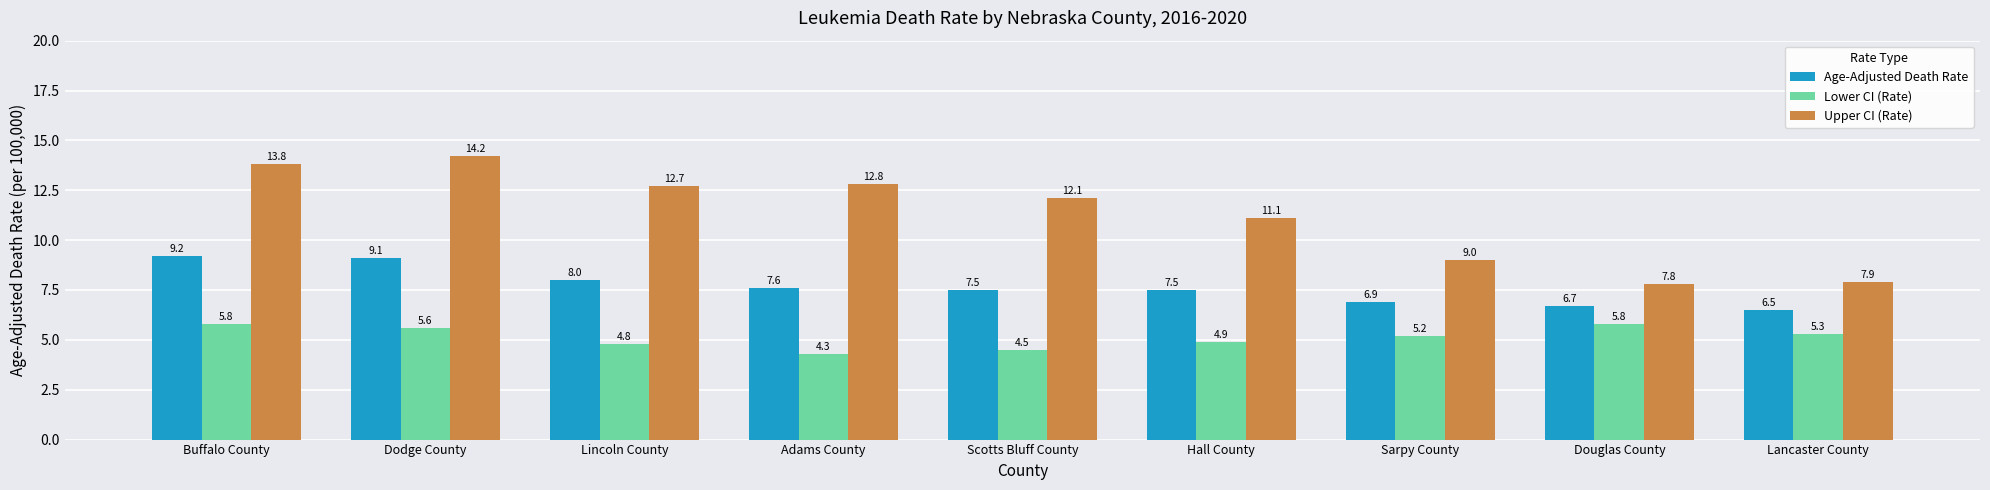

List the series in order of their peak value, lowest first.

Lower CI (Rate), Age-Adjusted Death Rate, Upper CI (Rate)